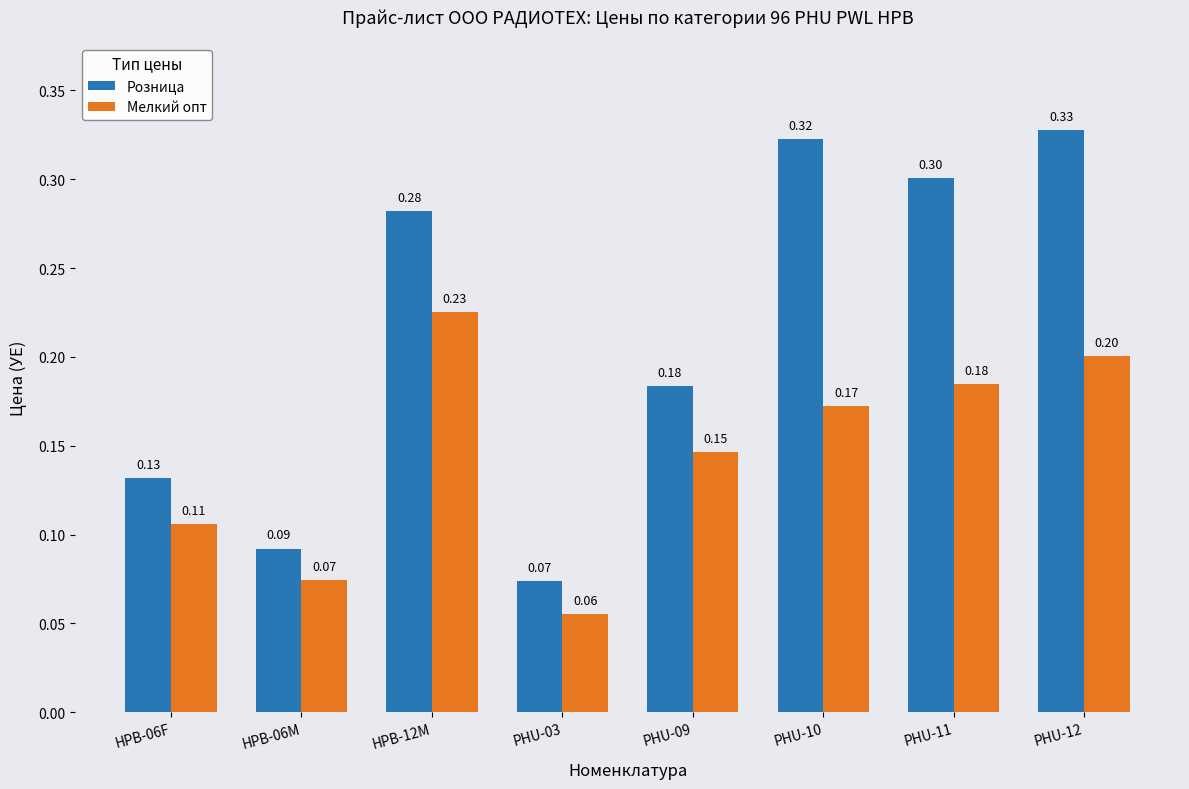

What is the sum of the Розница values at PHU-03 and HPB-12M?

0.4